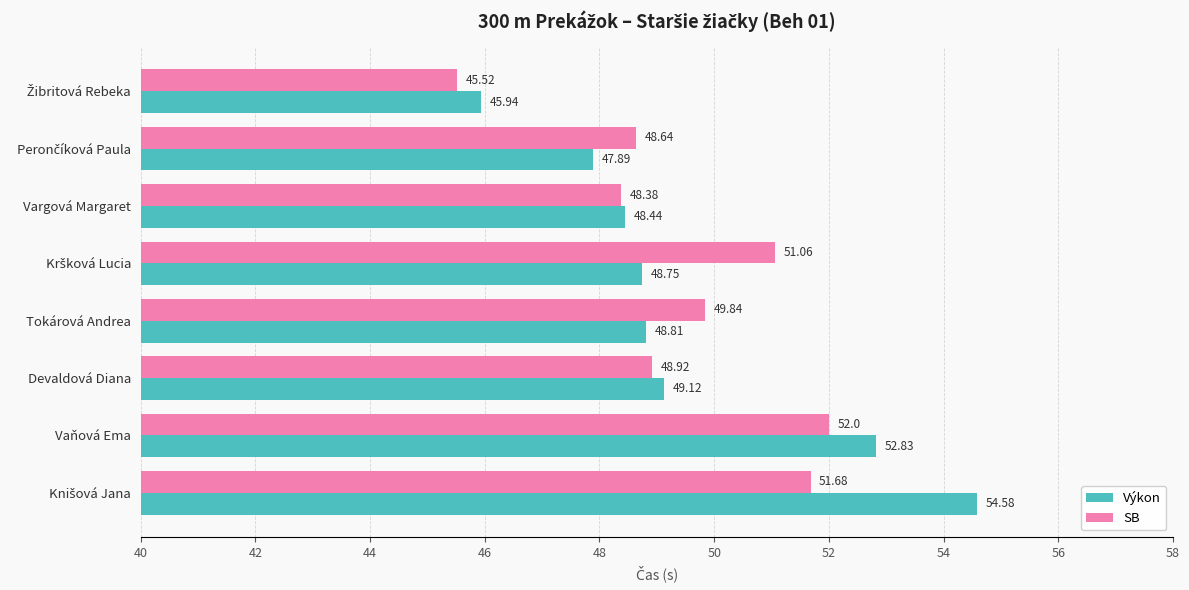

How many values in the SB series exceed 49?

4